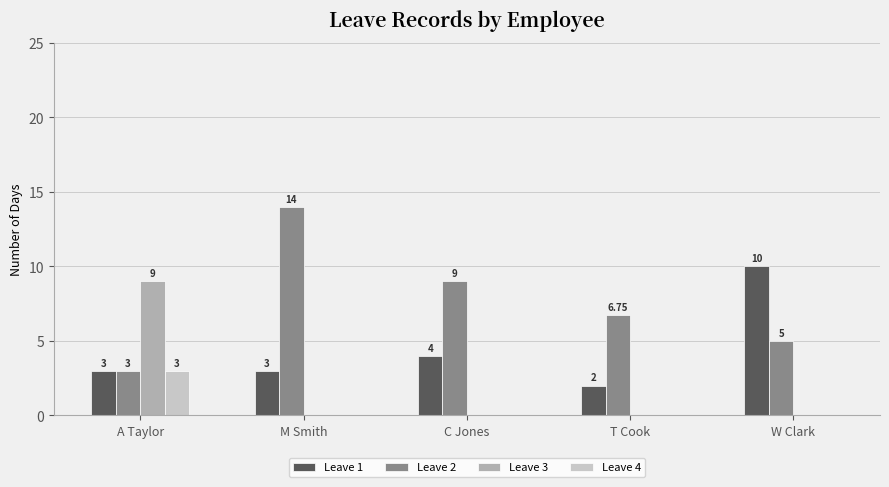

What is the difference between the Leave 1 values at T Cook and A Taylor?

1.0